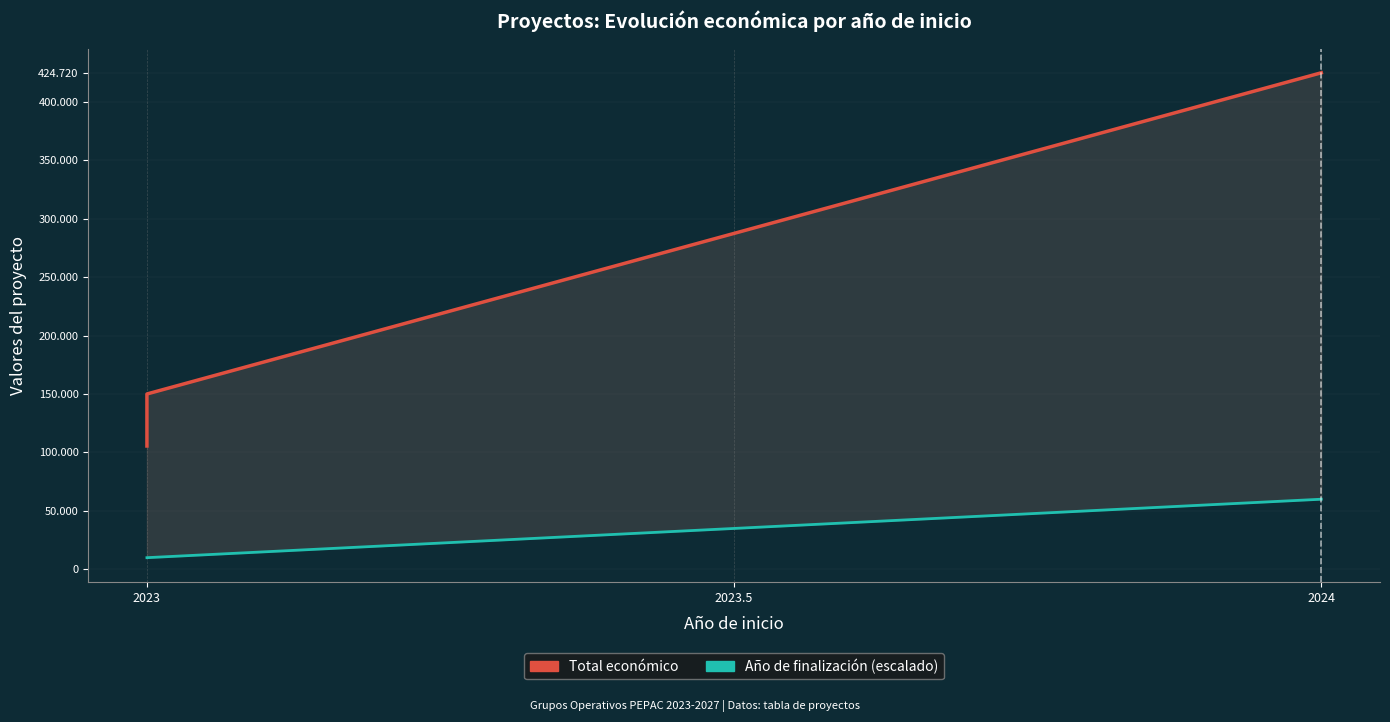

At how many categories does at least one series exceed 138990?

2